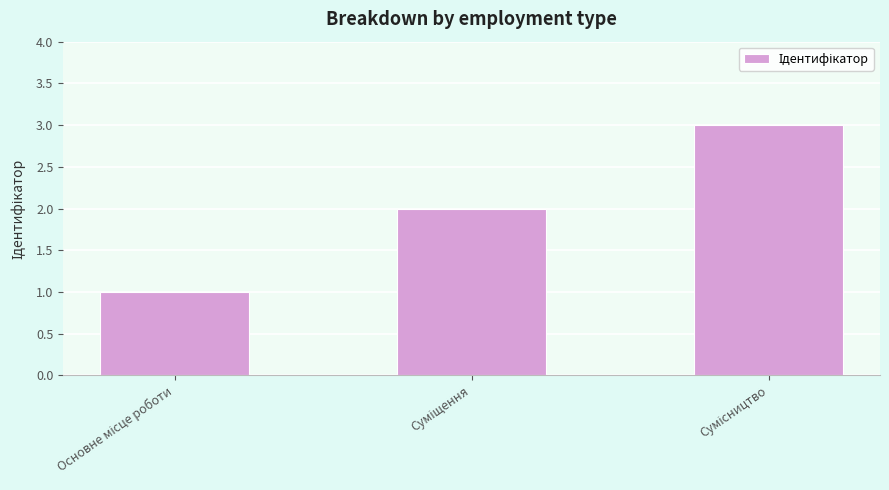

Count the number of categories in the chart.

3